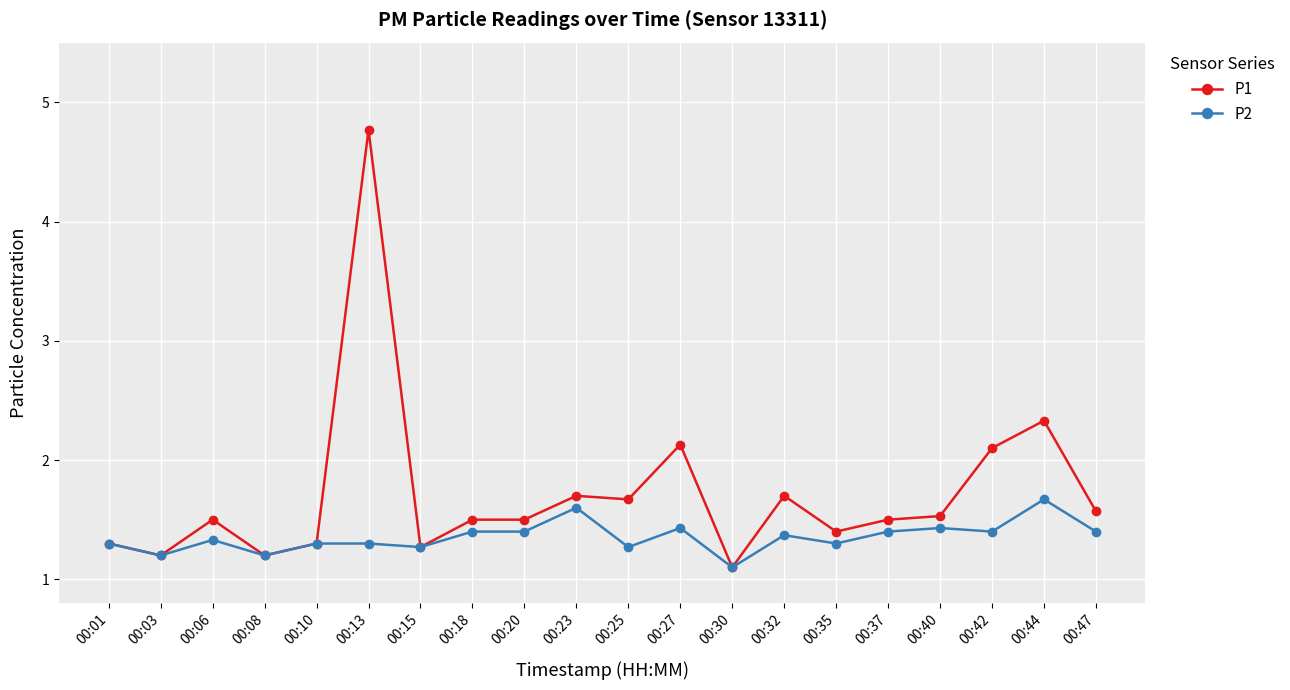

What is the sum of all P1 values?

34.3